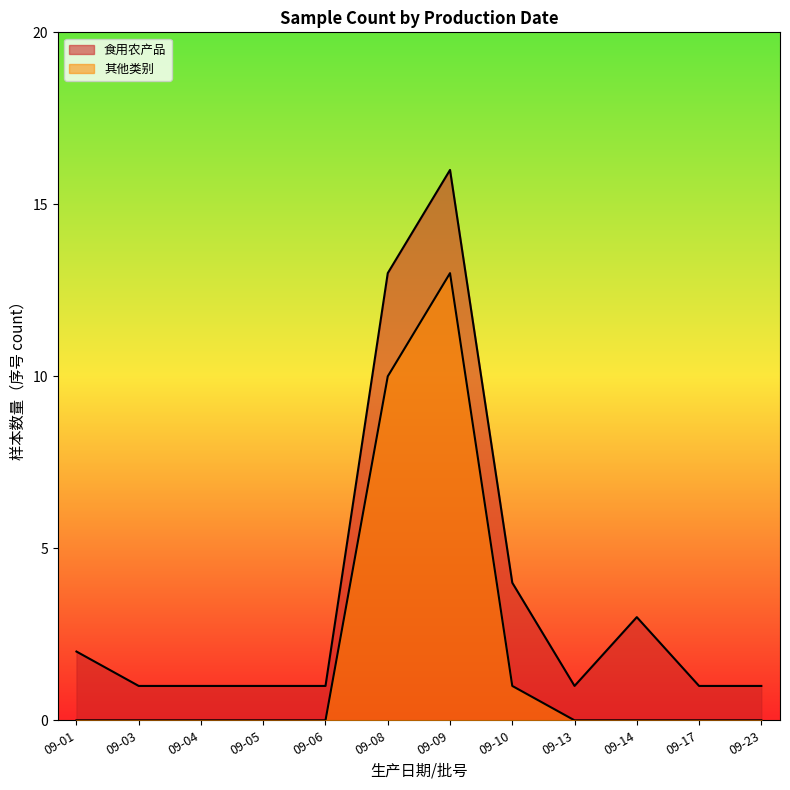

How many lines are shown in the chart?

2